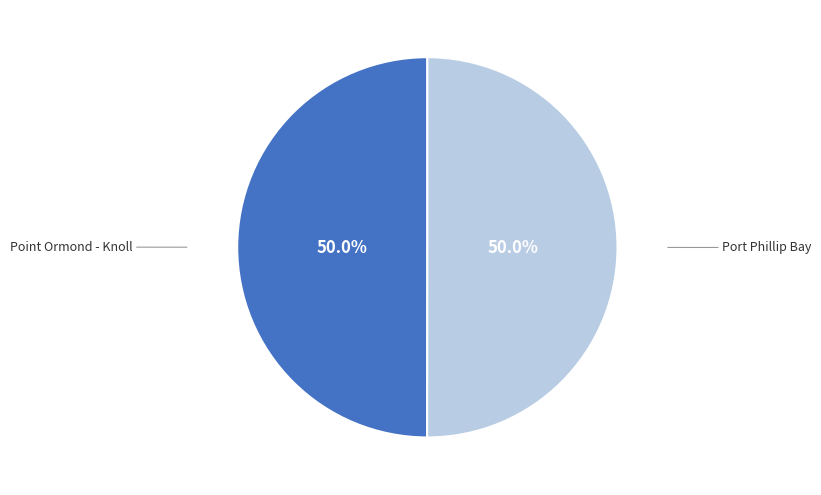

To the nearest percent, what portion does Point Ormond - Knoll represent?

50%